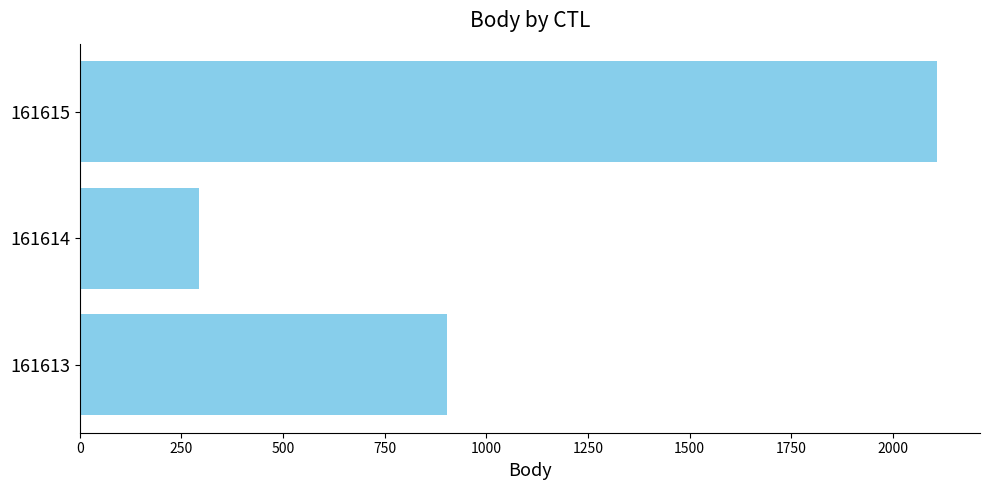

True or false: the data shows 509 at 161614.

False